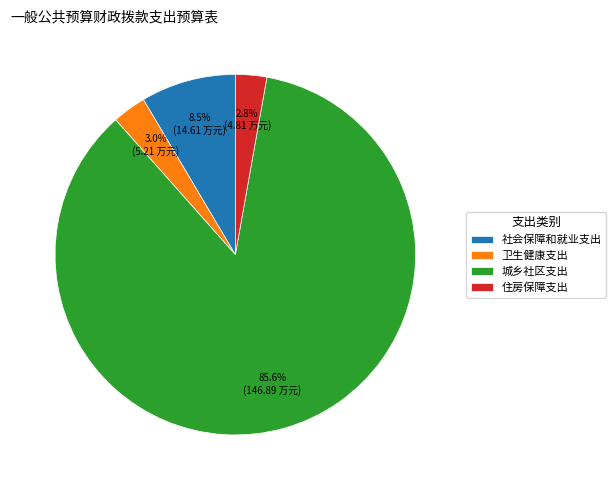

What is the ratio of the value at 社会保障和就业支出 to the value at 住房保障支出?

3.0